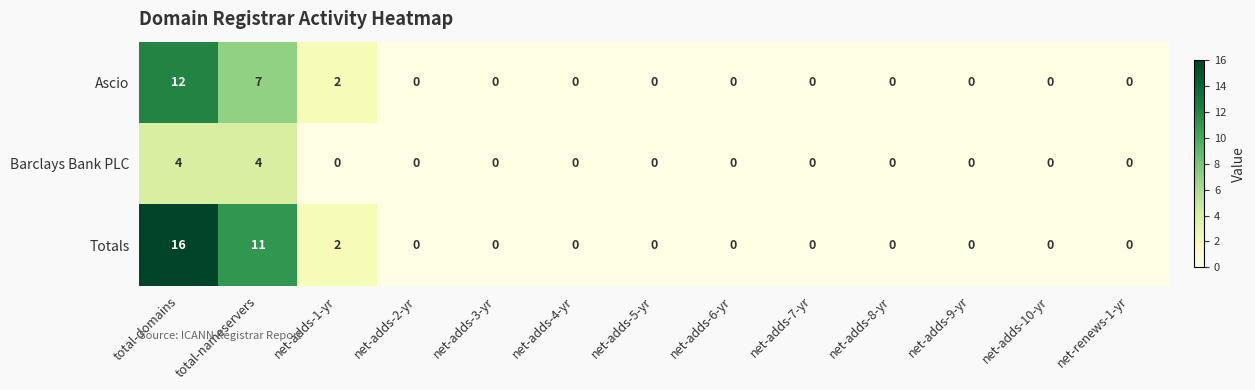

How many series are shown in this chart?

3